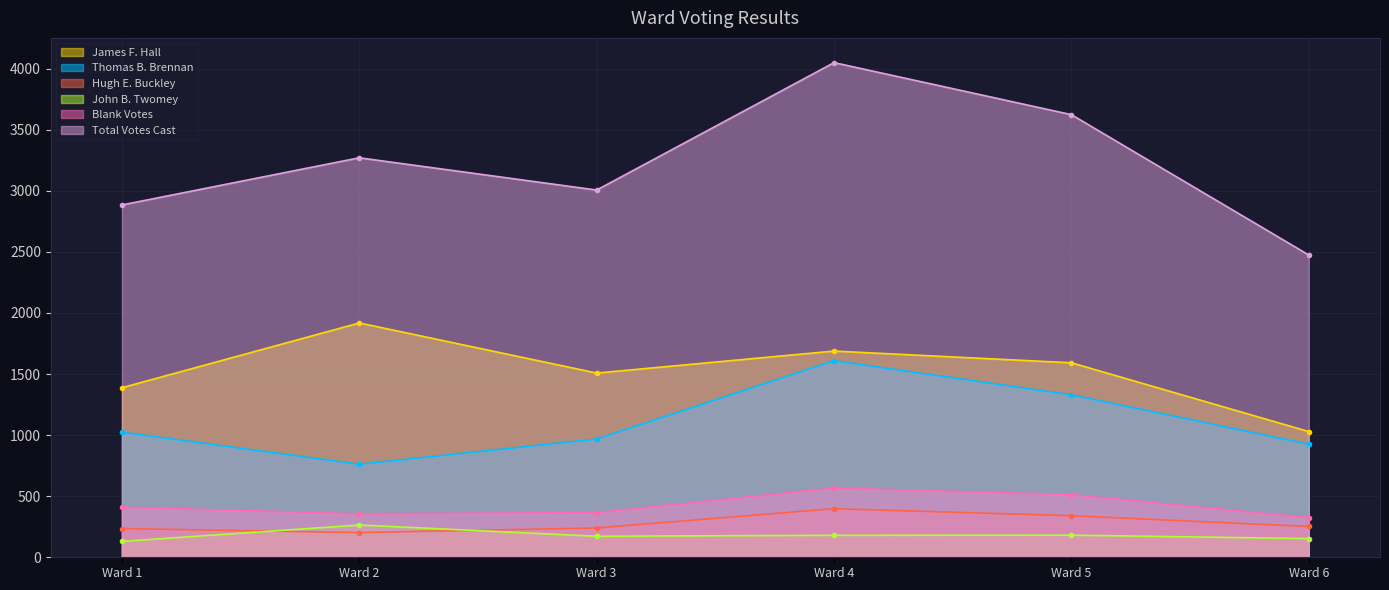

Which label corresponds to the largest value in the chart?

Ward 4